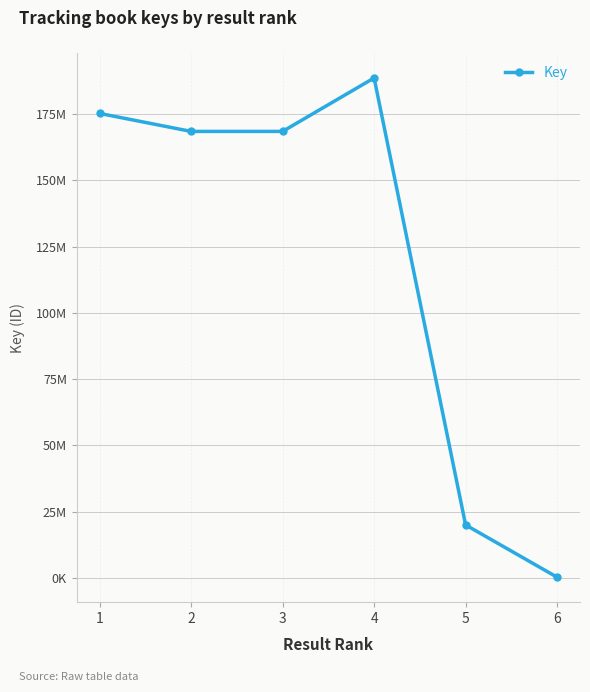

Does the chart have visible grid lines?

Yes